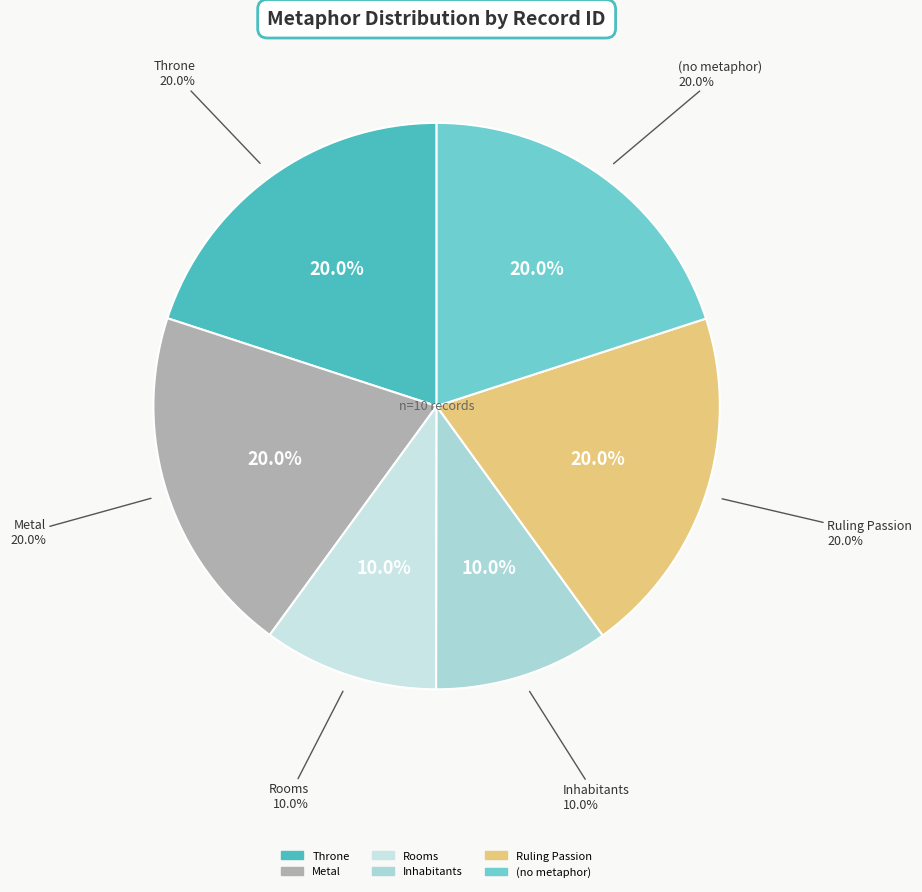

Does any single category account for the majority?

No